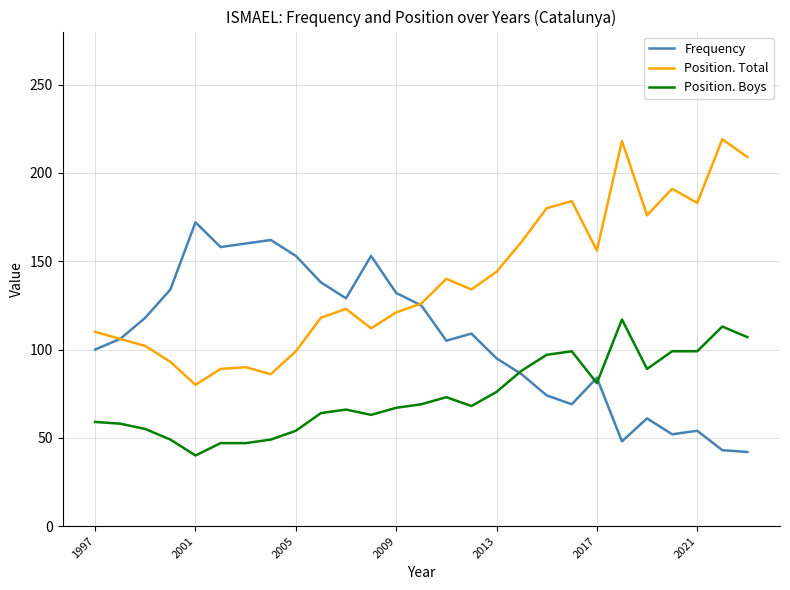

Rank the series by their maximum value, from highest to lowest.

Position. Total, Frequency, Position. Boys